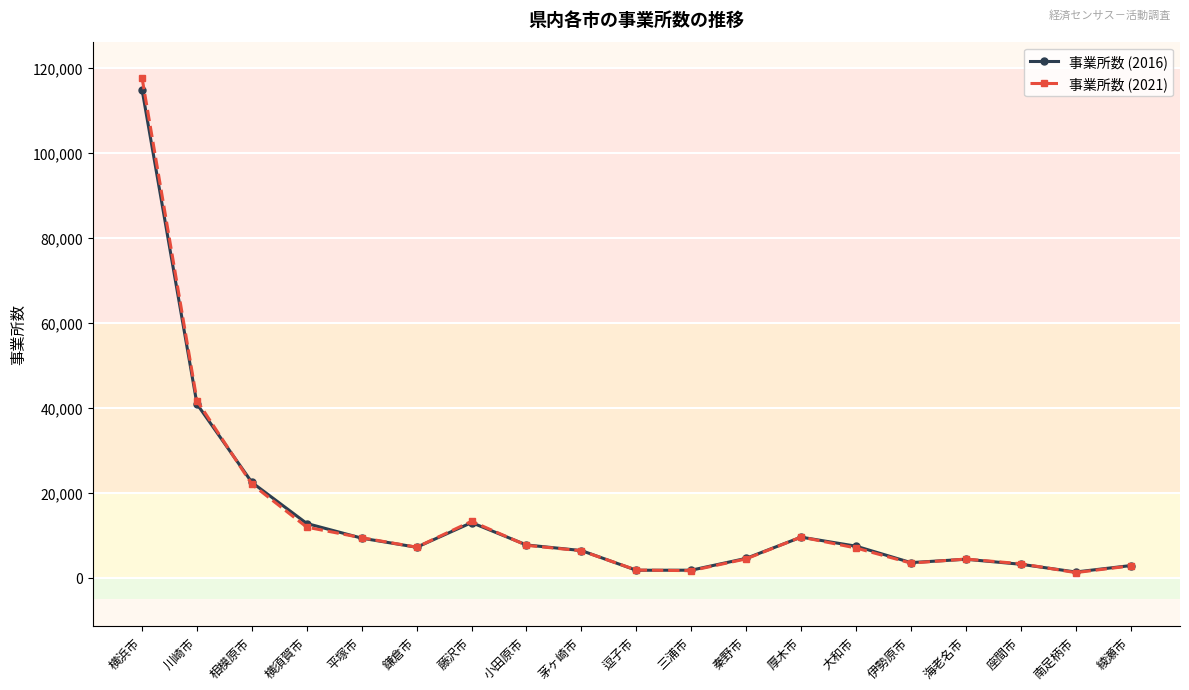

Which label corresponds to the largest value in the chart?

横浜市